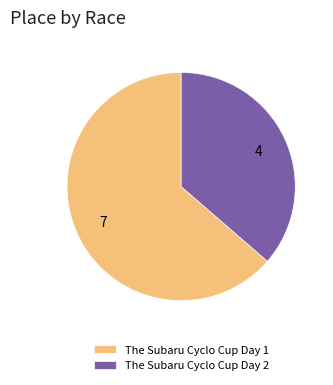

True or false: The Subaru Cyclo Cup Day 1 accounts for 64% of the total.

True